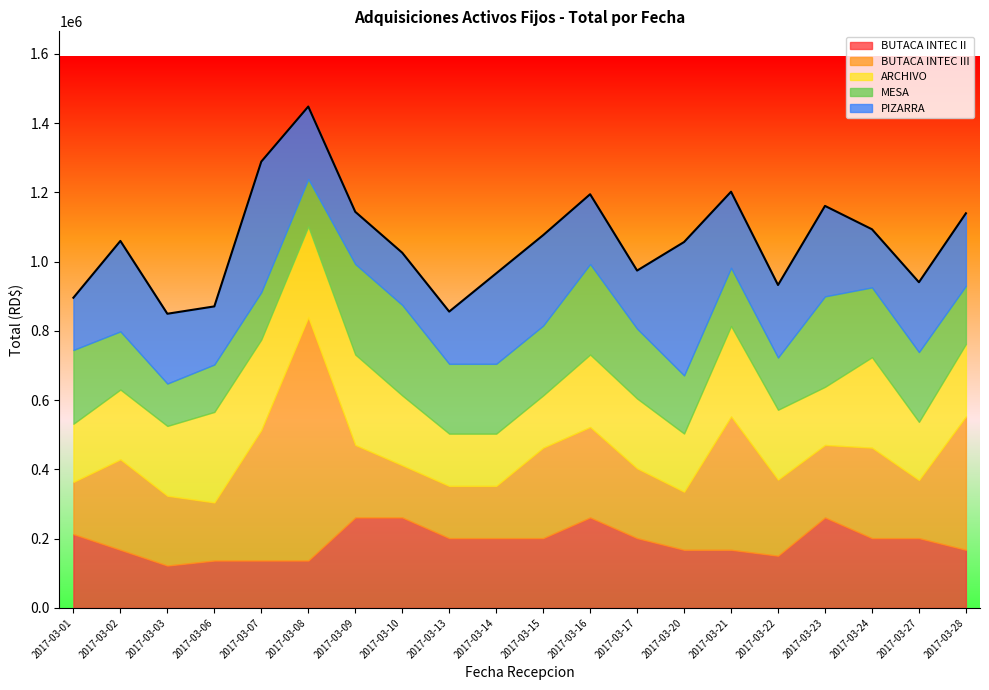

What is the average value of the MESA series?

191165